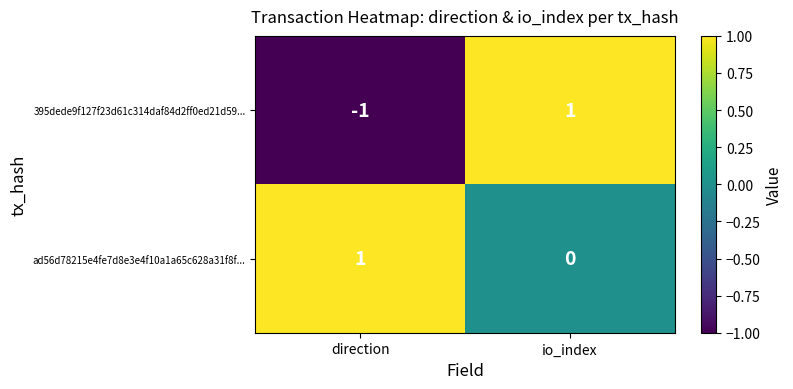

Which series has the largest total across all categories?

ad56d78215e4fe7d8e3e4f10a1a65c628a31f8f...